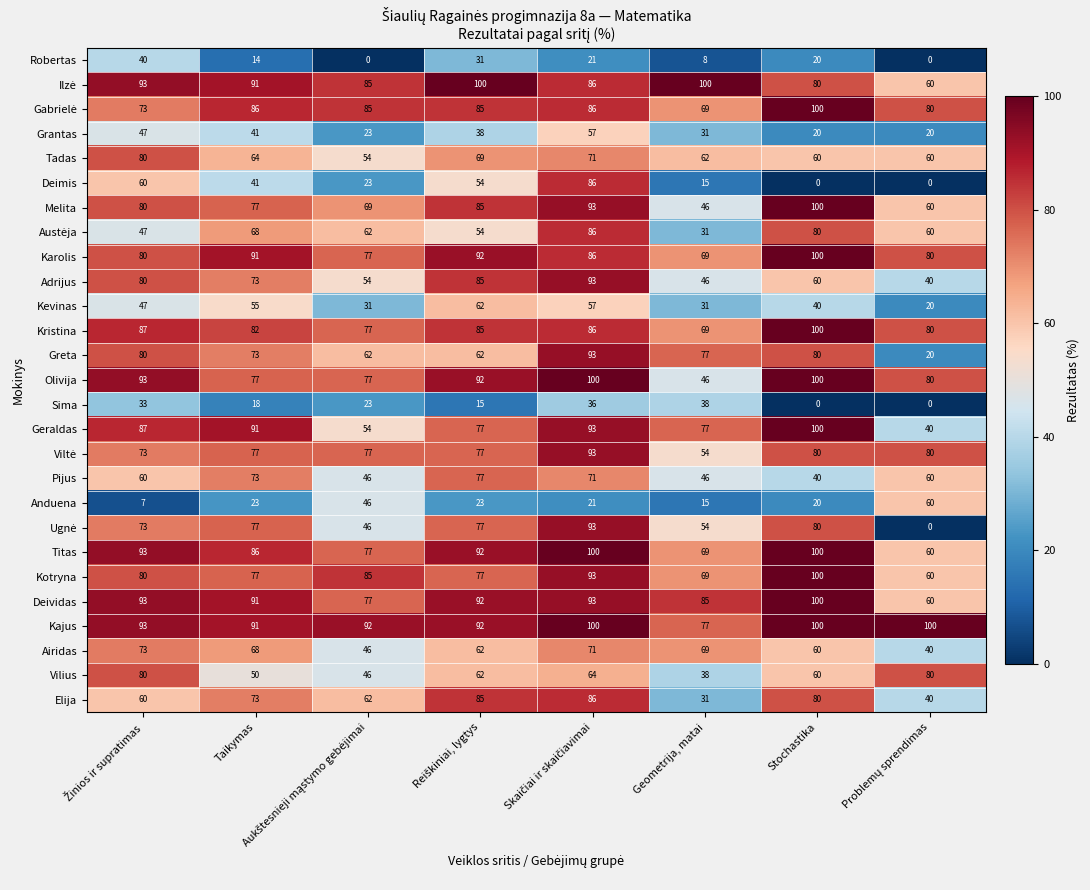

Which series has the largest total across all categories?

Kajus